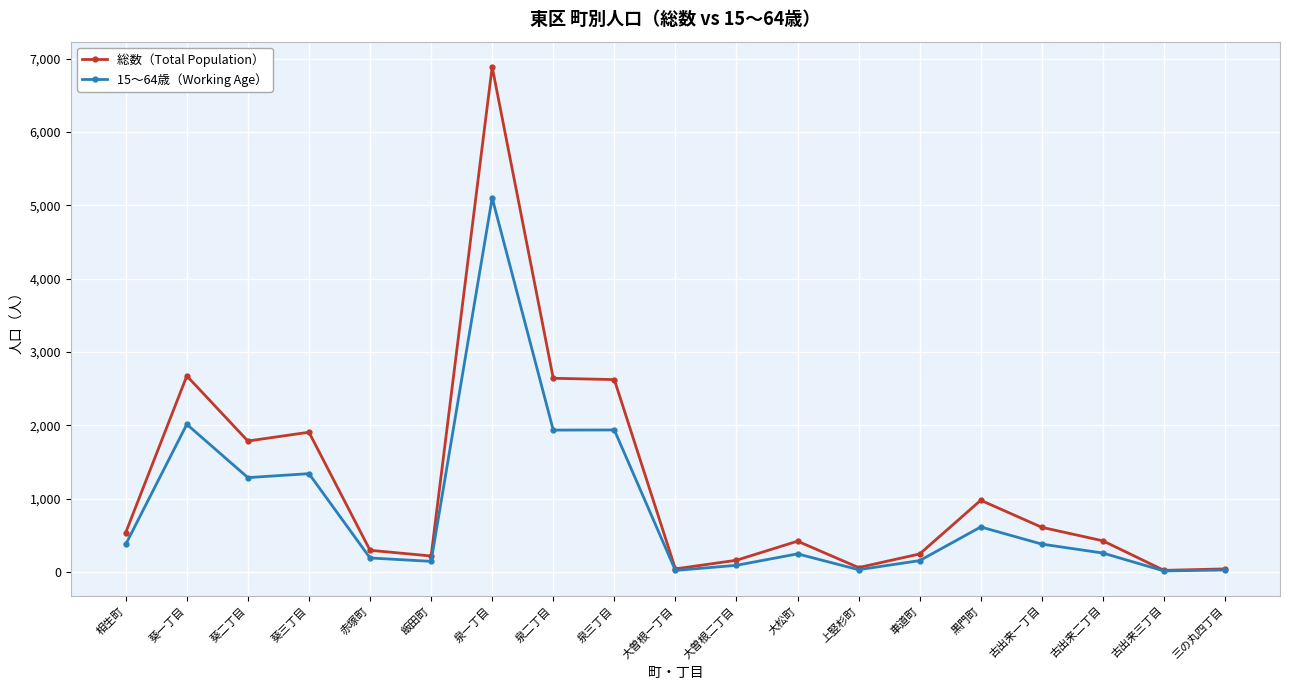

At which label does 15〜64歳（Working Age） first exceed 259?

相生町